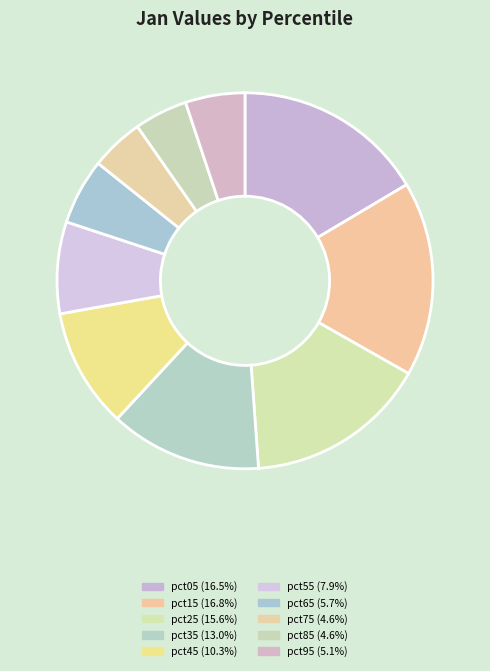

Does pct45 represent more than half of the total?

No